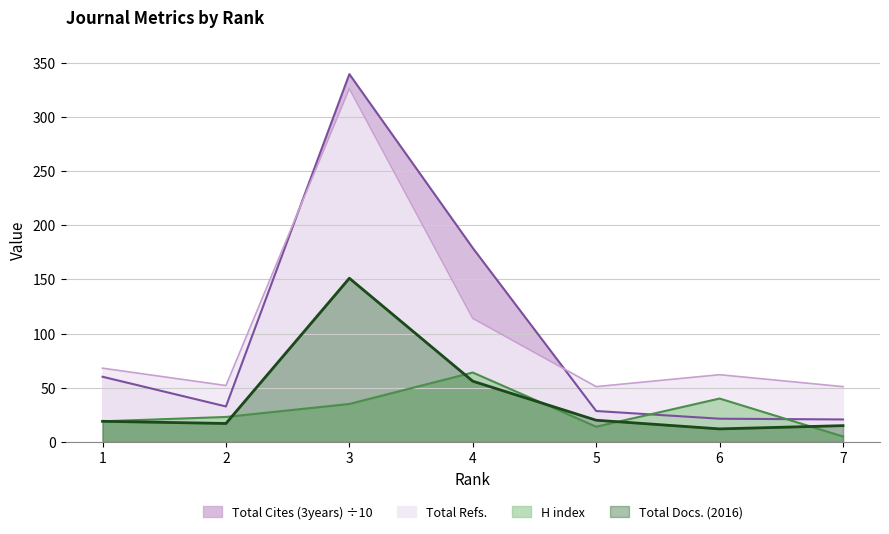

List the series in order of their peak value, lowest first.

H index, Total Docs. (2016), Total Refs., Total Cites (3years) ÷10